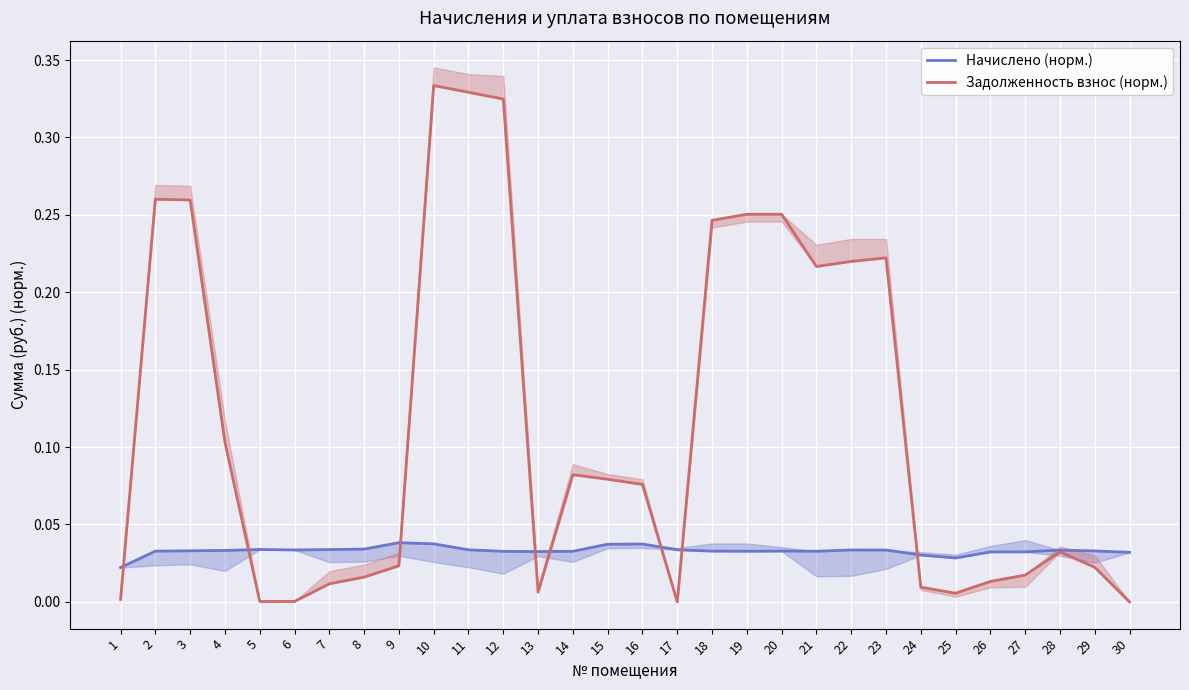

What is the spread (max minus min) of values at 23?

0.2